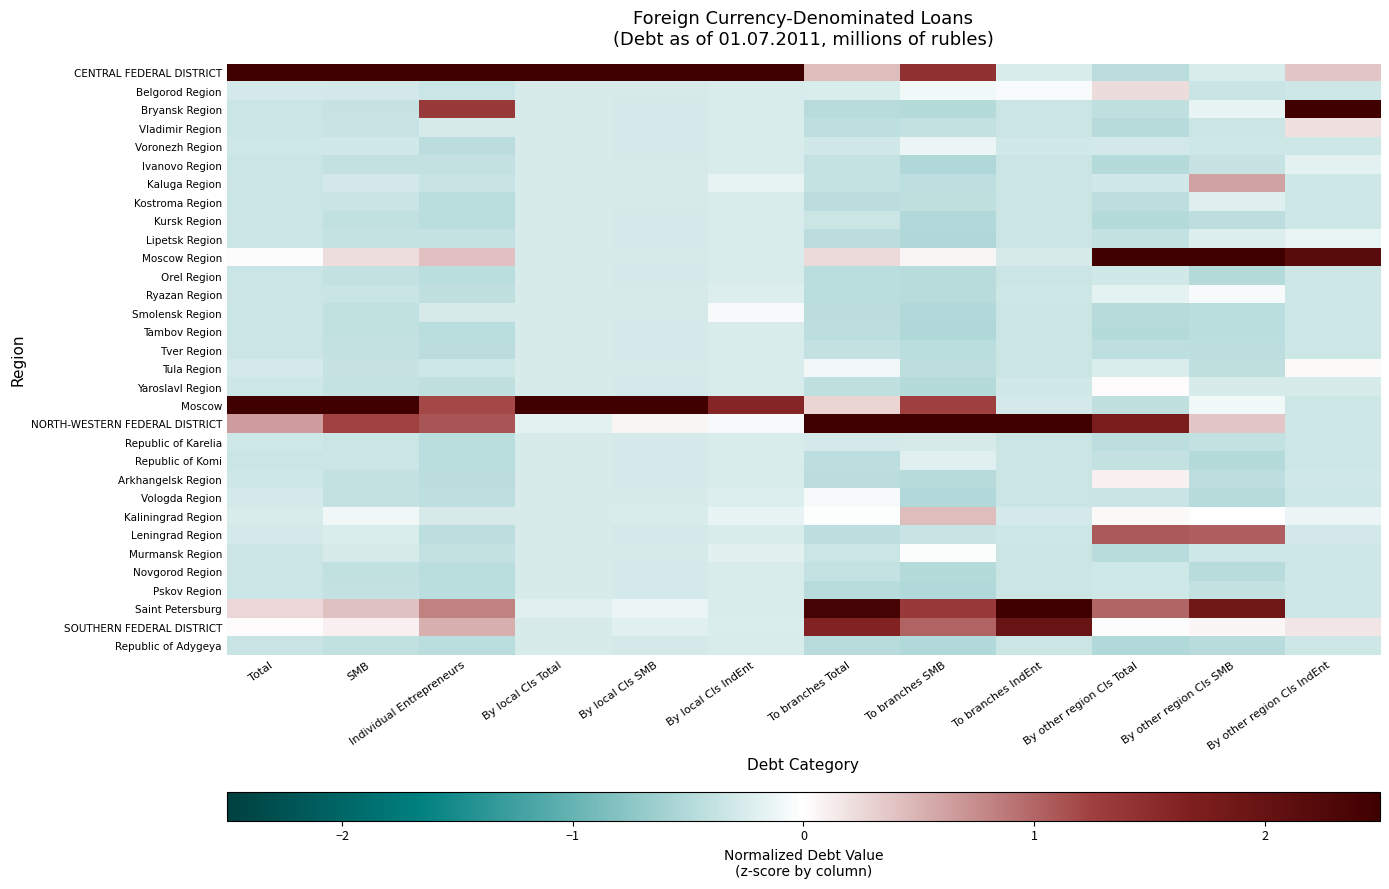

Which category has the lowest value across all series?

To branches SMB